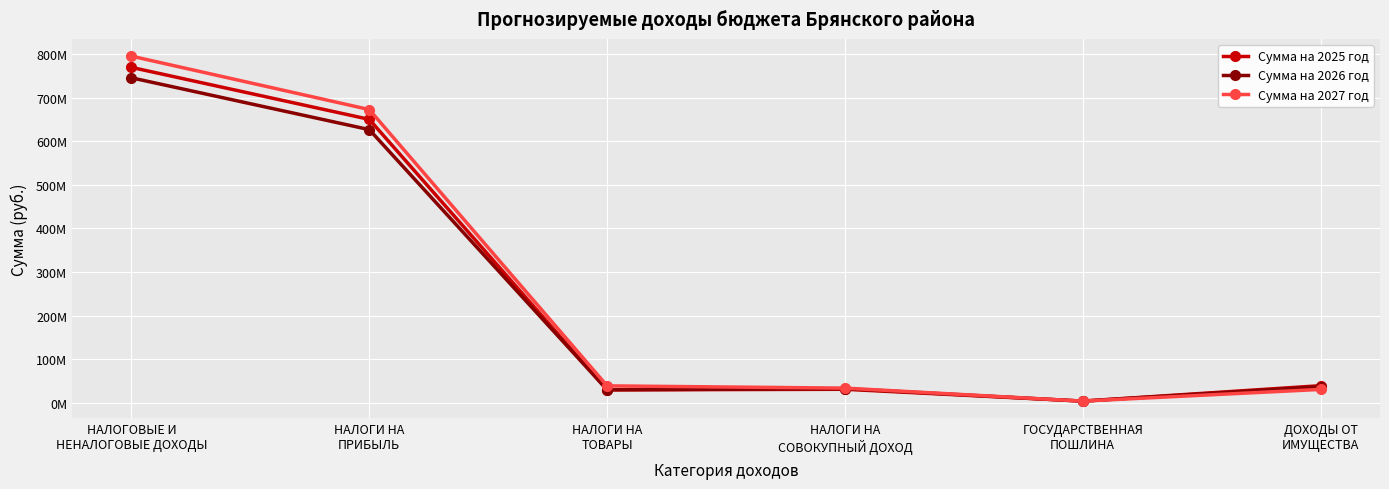

What are all the series names shown in the legend?

Сумма на 2025 год, Сумма на 2026 год, Сумма на 2027 год